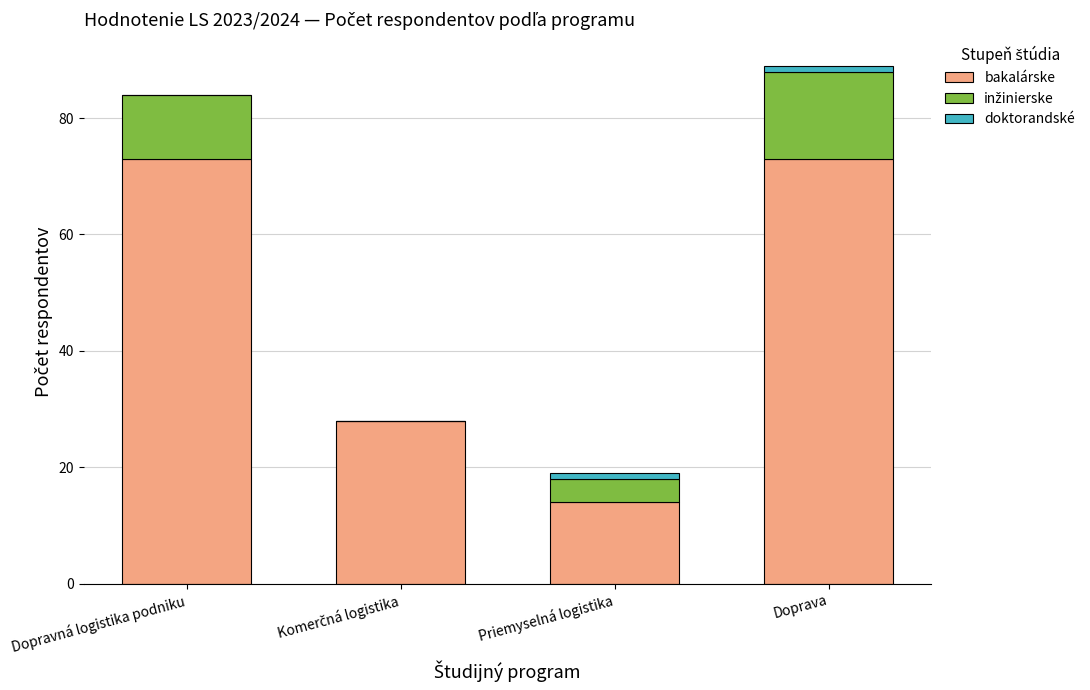

How many data points does each series have?

4